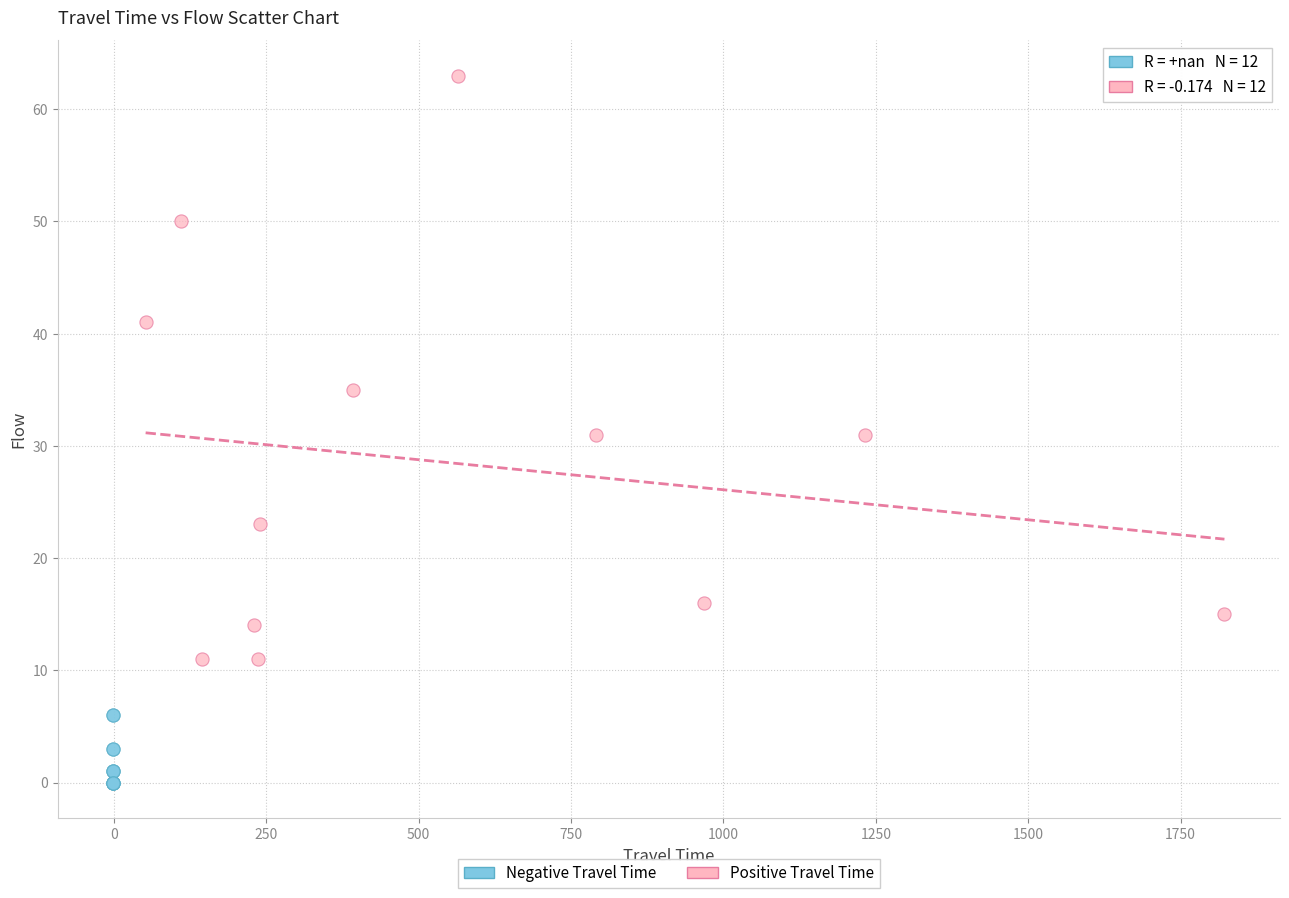

Which series reaches the minimum Y coordinate?

Negative Travel Time